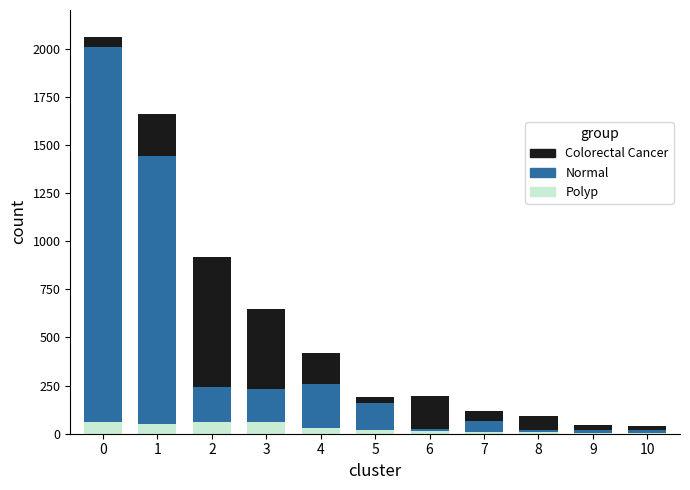

How many categories are shown in the chart?

11